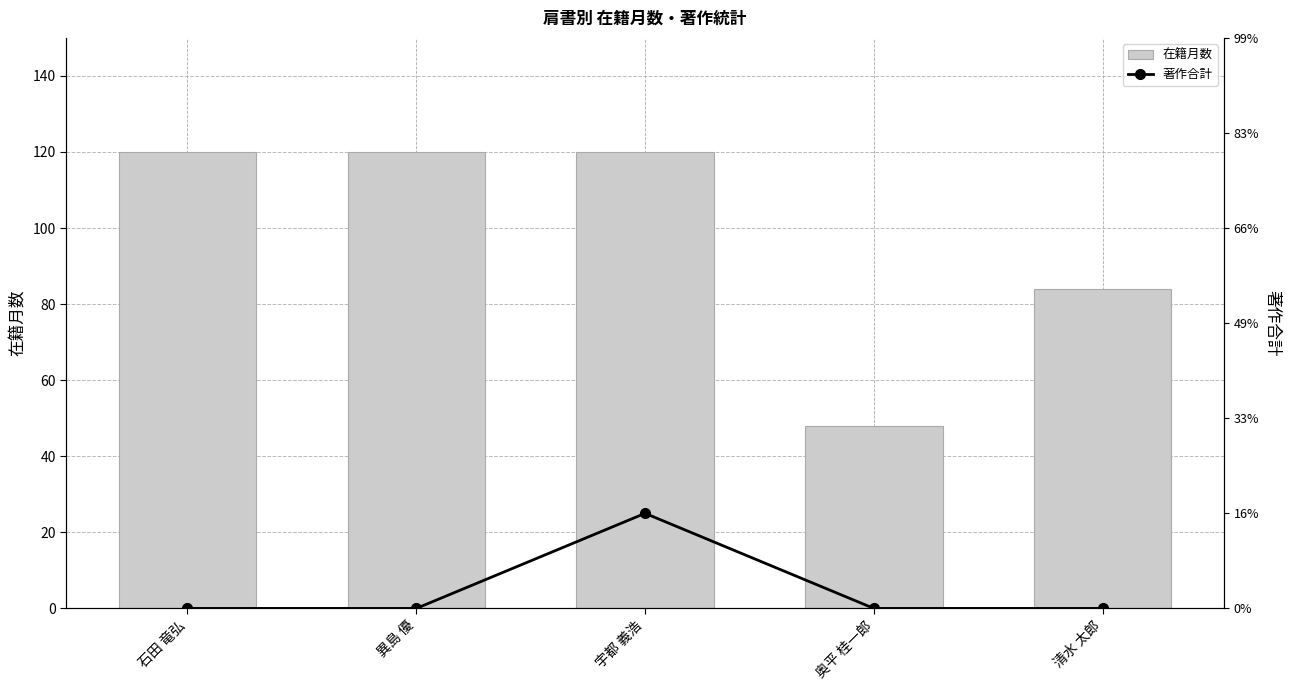

Are the bars grouped side by side (vs. stacked)?

Yes